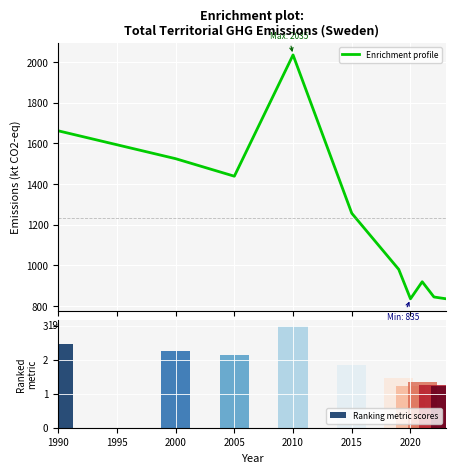

What is the label of the 6th bar from the right?

2015